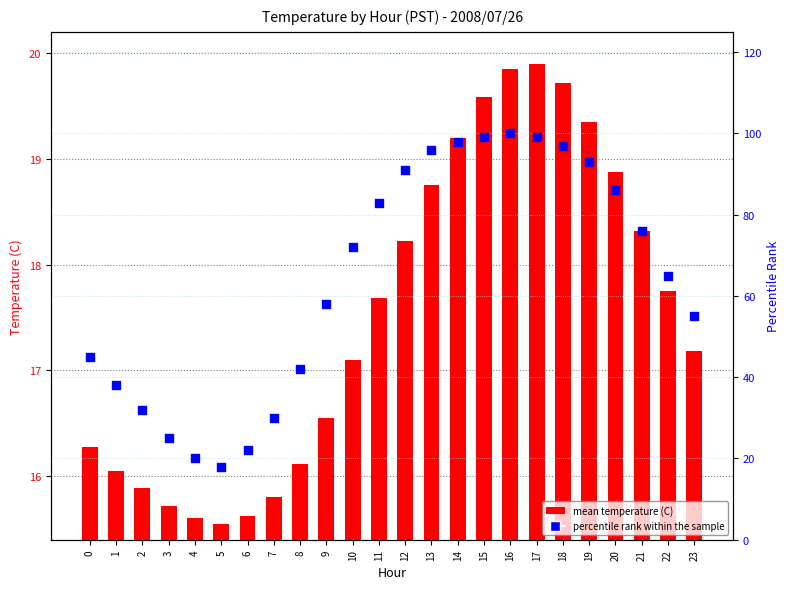

At which category is the sum across all series the highest?

16